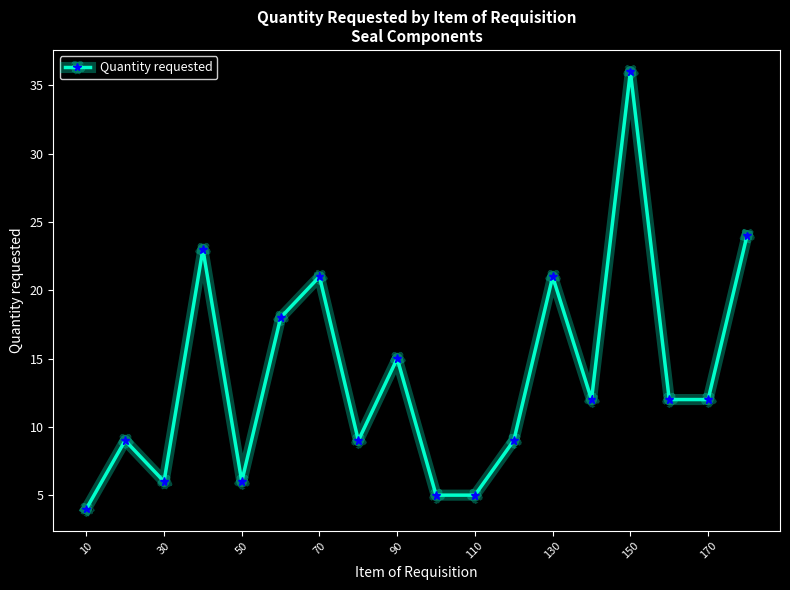

What is the sum of all values?

247